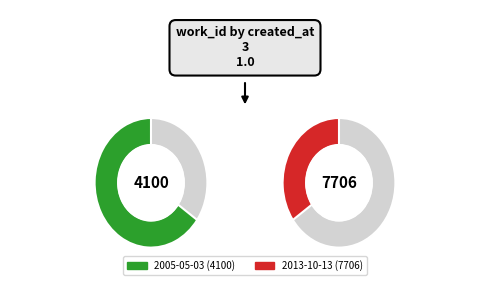

Count the number of slices in the pie.

2